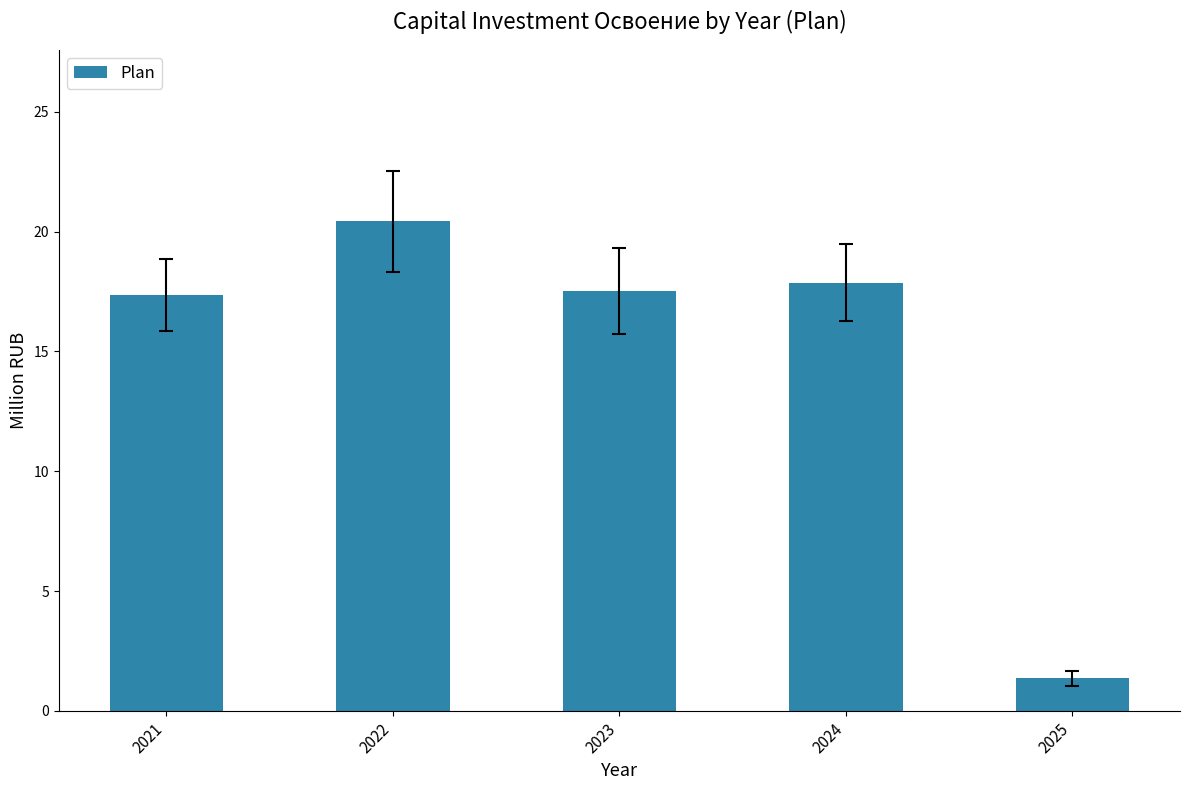

Approximately how many times larger is the value at 2022 compared to 2023?

1.2